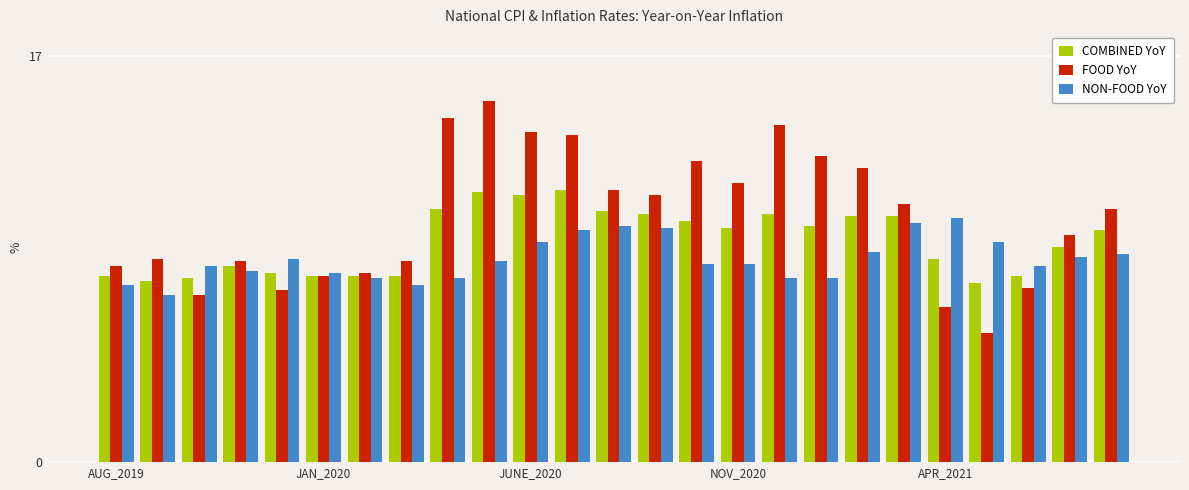

Are the bars horizontal?

No